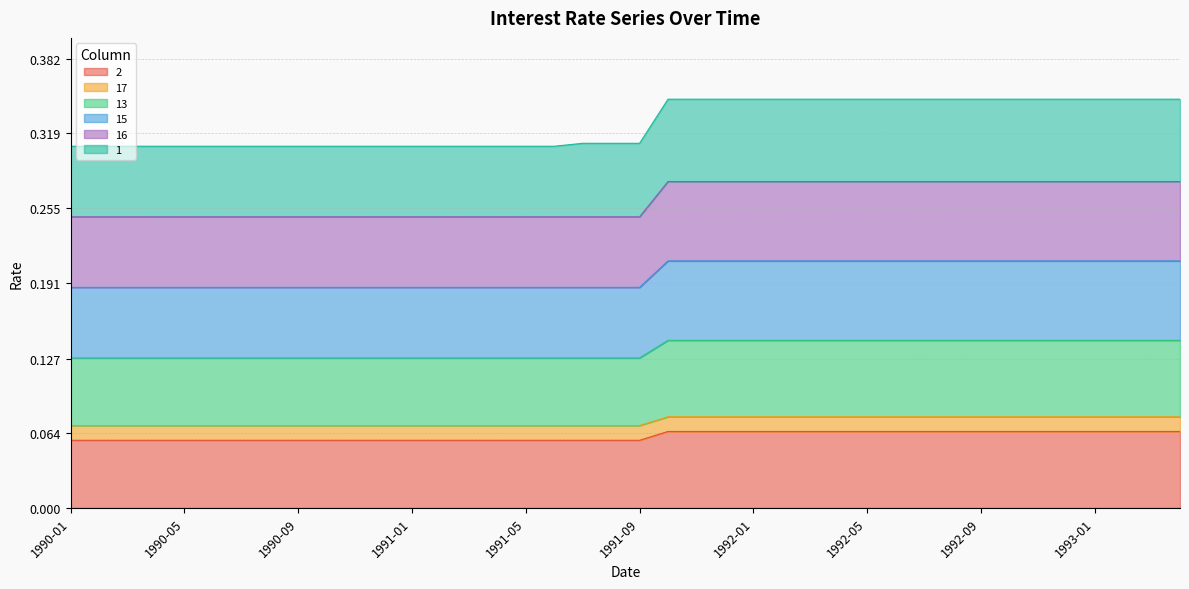

What position from the right is 1990-02?

39